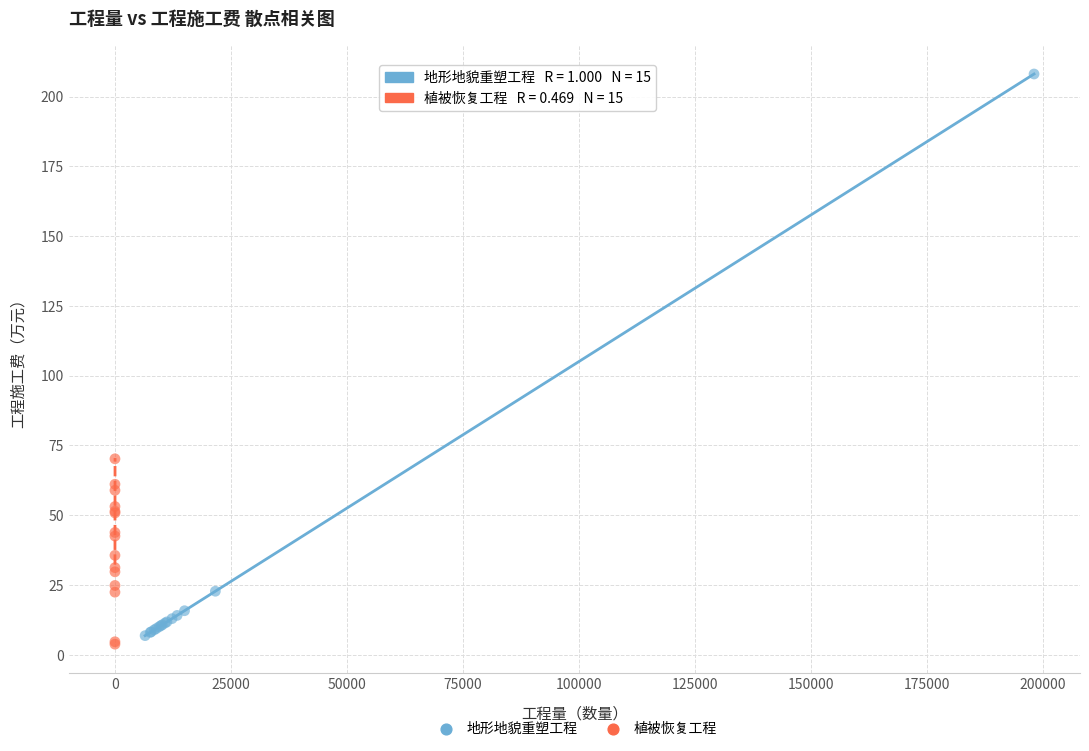

What are all the series names shown in the legend?

地形地貌重塑工程, 植被恢复工程